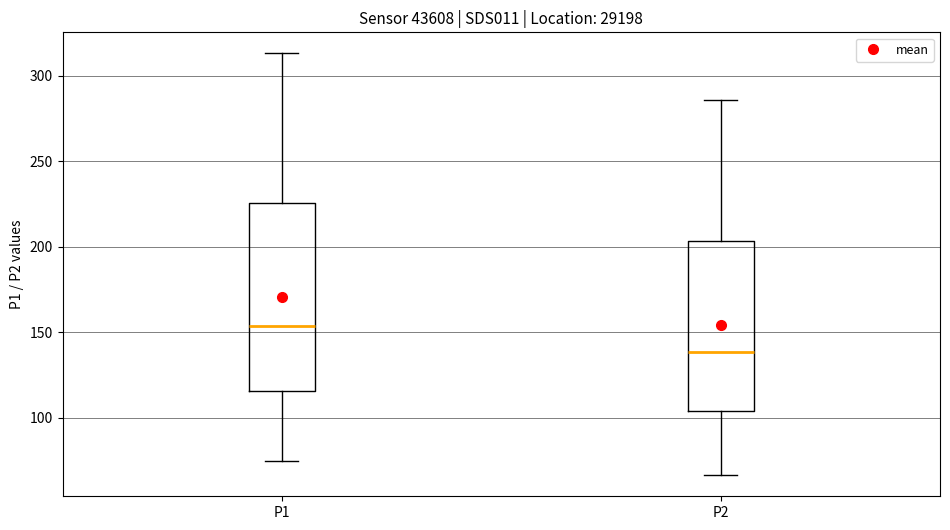

Reading left to right, read every box against the y-axis: the position of its median line, the range the box covers, and the ends of its whiskers. The values are not printed on the chart, so give them approximately, as read against the axis.

P1: median 155, box 115 to 225, whiskers 75 to 315
P2: median 140, box 105 to 205, whiskers 65 to 285